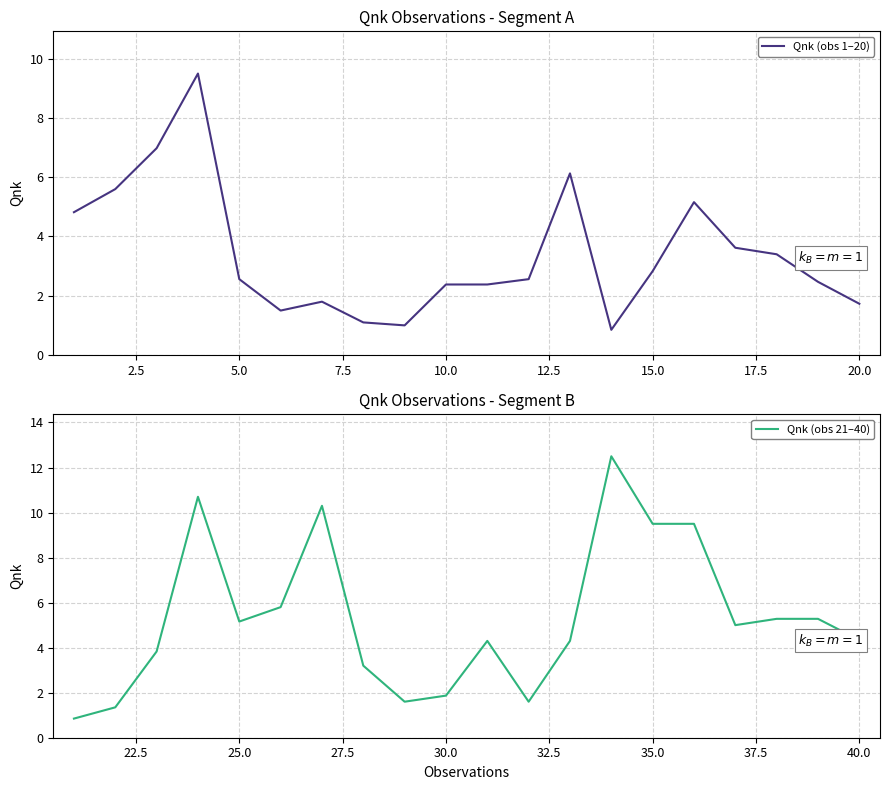

Is it true that Qnk (obs 1–20) equals 1.4 at 5.0?

False